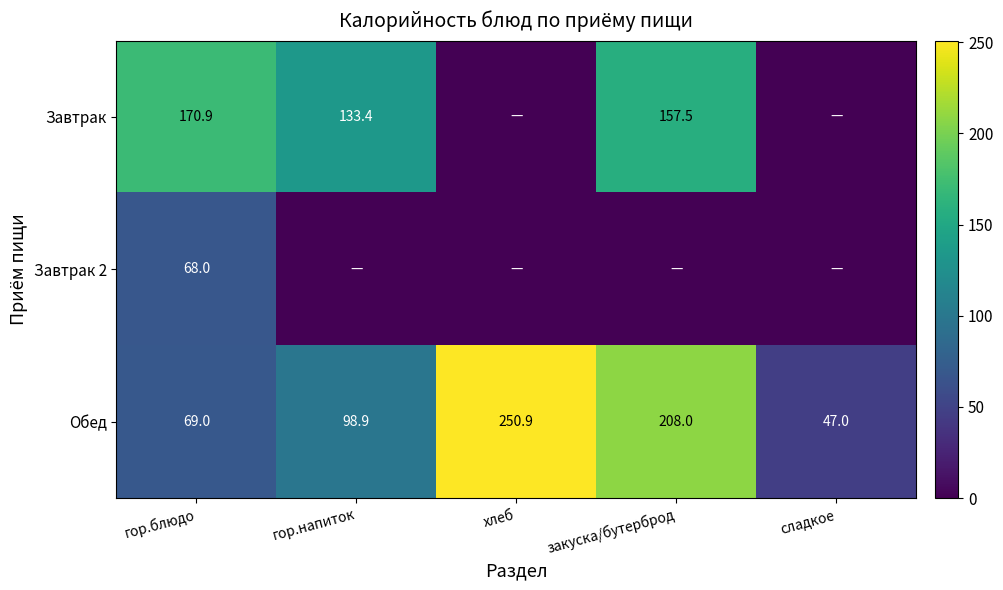

Rank the categories by Обед value from lowest to highest.

сладкое, гор.блюдо, гор.напиток, закуска/бутерброд, хлеб